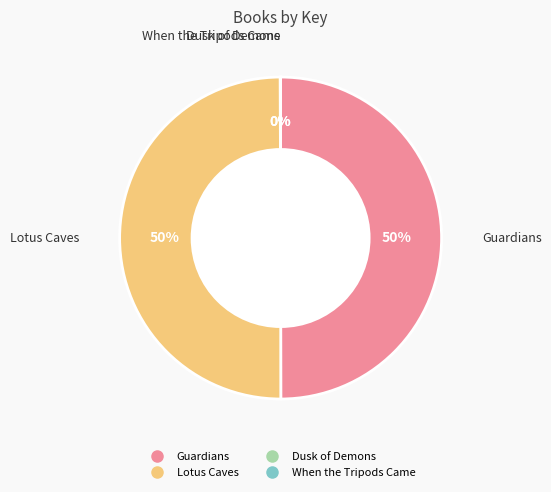

To the nearest percent, what portion does Guardians represent?

50%